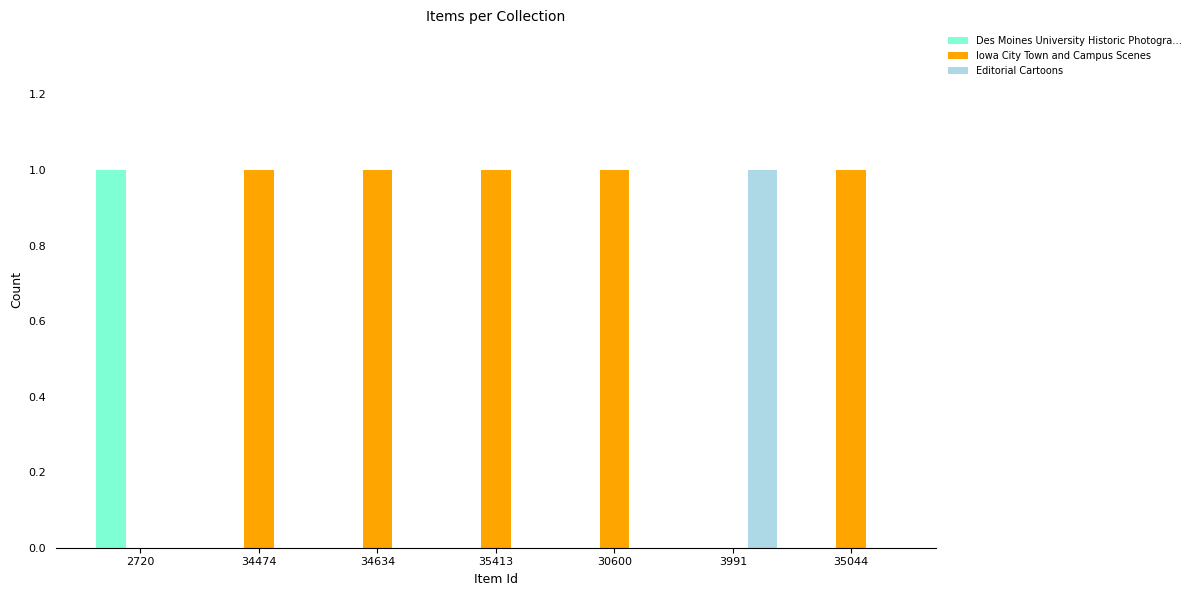

Is it true that Iowa City Town and Campus Scenes equals 1 at 35413?

True